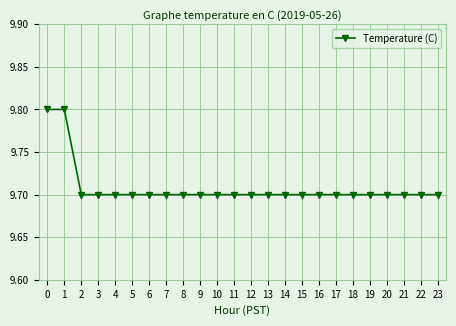

What is the smallest value displayed?

9.7